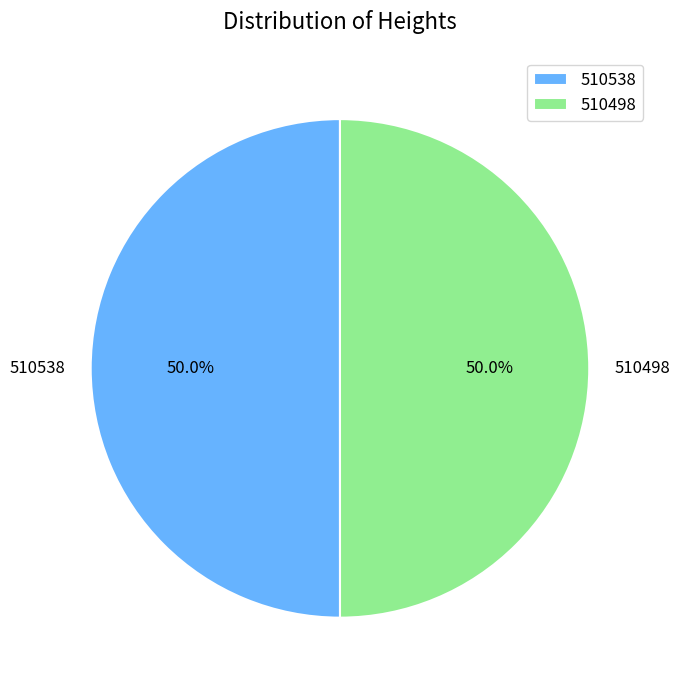

What percentage is NOT represented by 510538?

50.0%